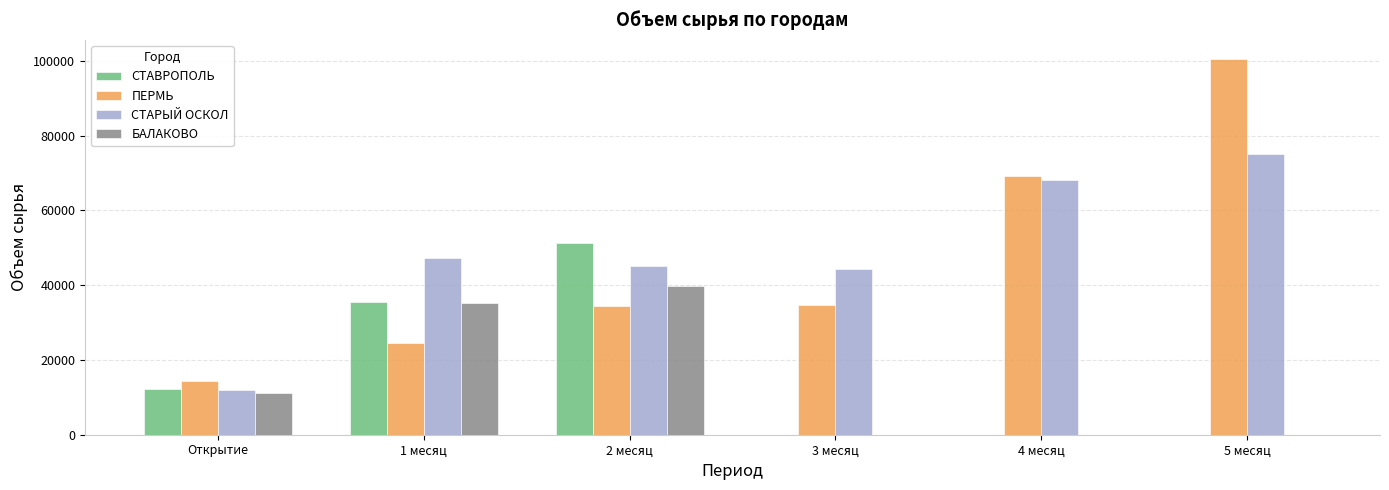

Which label corresponds to the largest value in the chart?

5 месяц